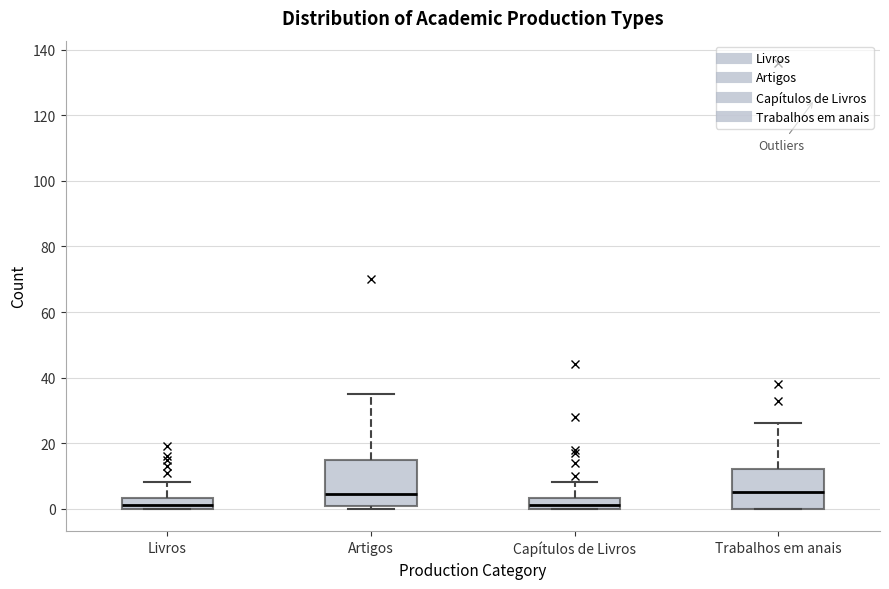

Which box is the tallest, from its lower edge to its upper edge?

Artigos